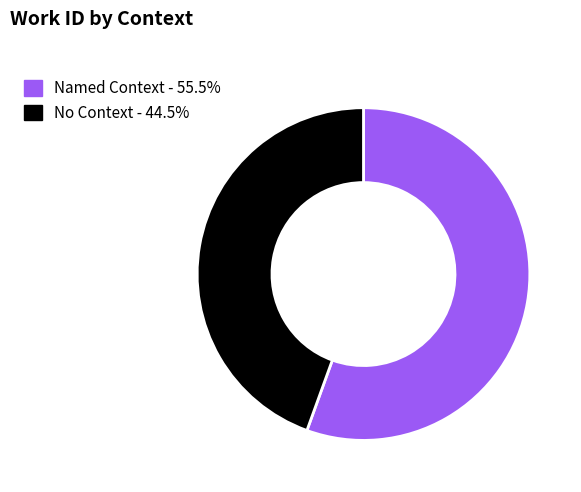

Does No Context - 44.5% represent more than half of the total?

No